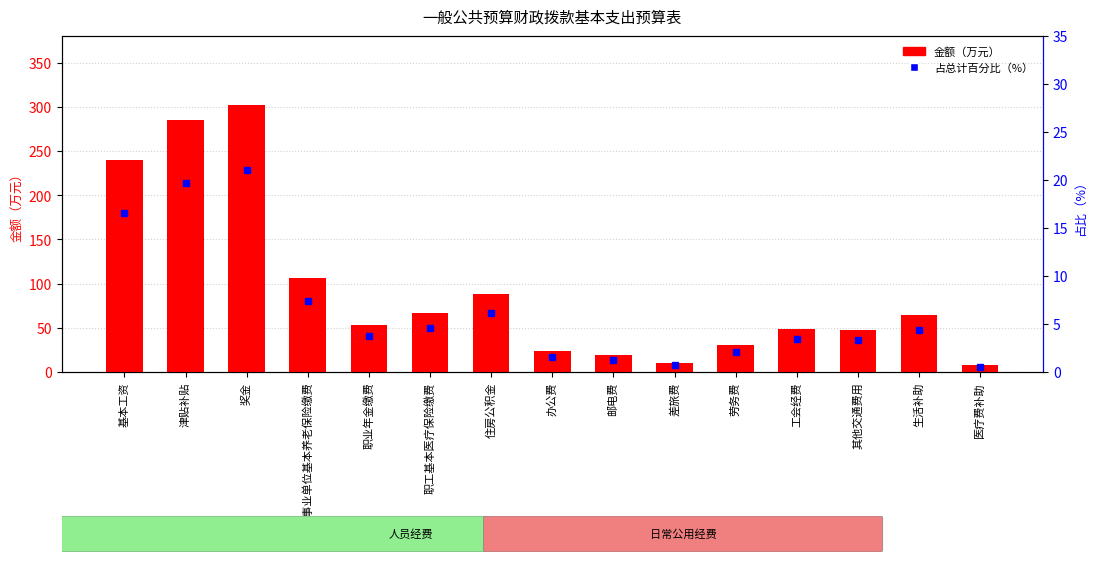

Which series has the largest range (max minus min)?

金额（万元）